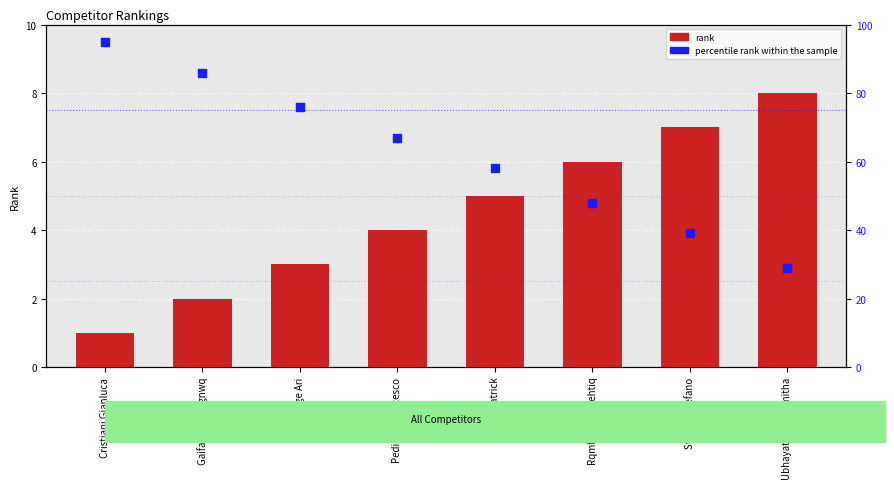

Which series has the largest total across all categories?

percentile rank within the sample